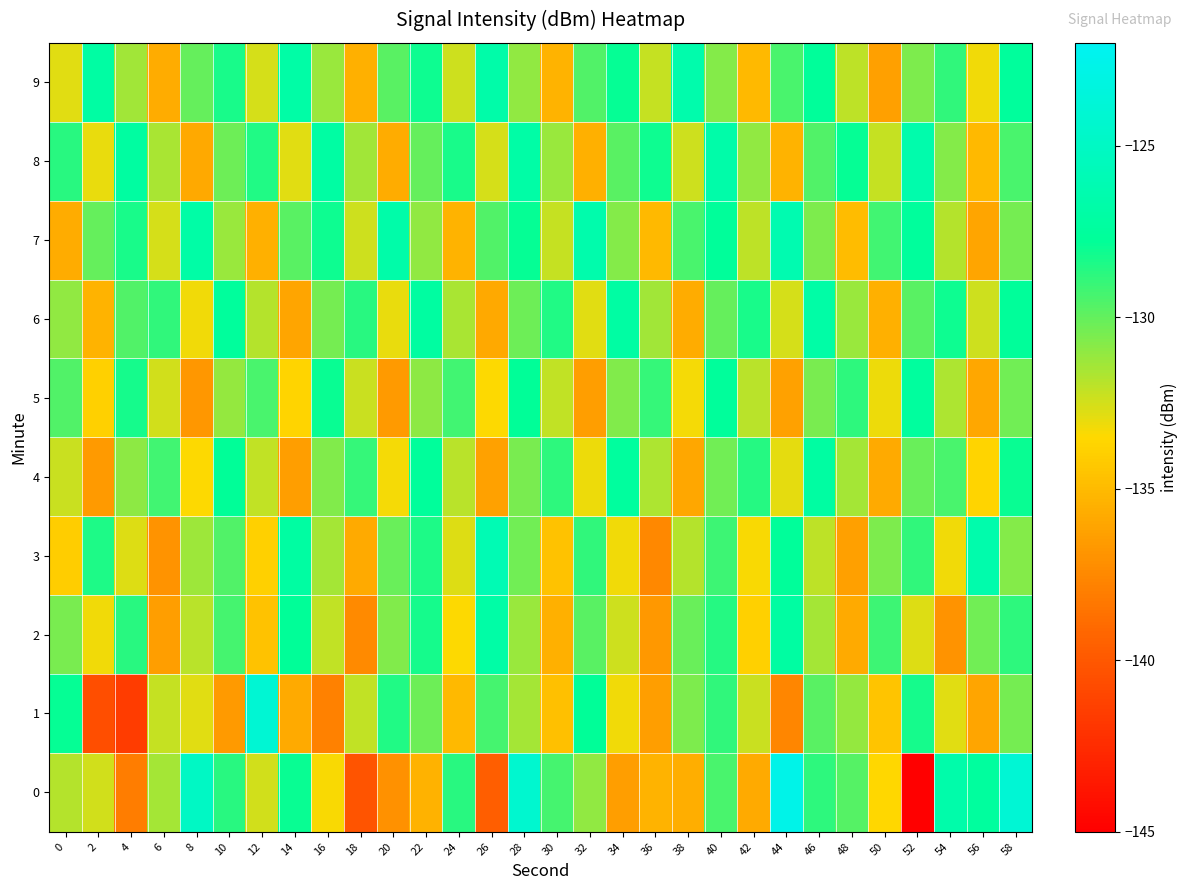

What is the maximum value shown in the chart?

-122.7